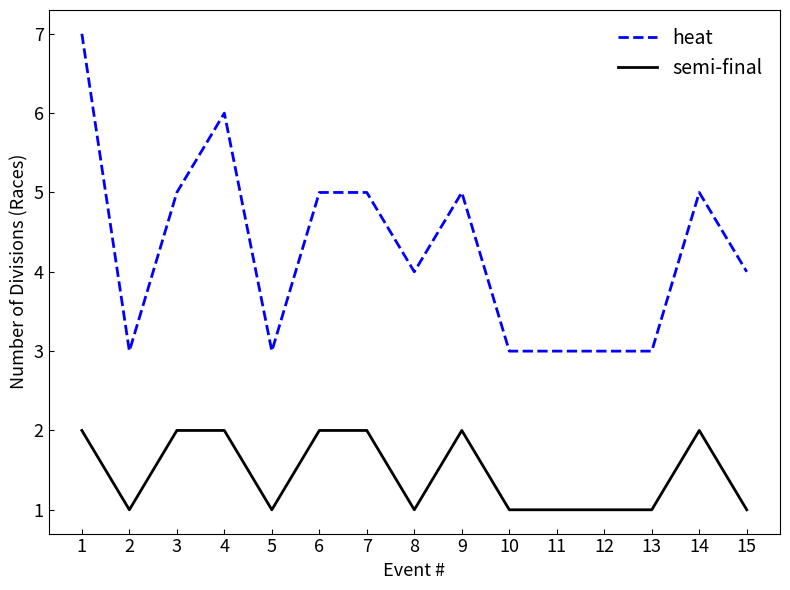

The semi-final series shows 2 at 3. True or false?

True